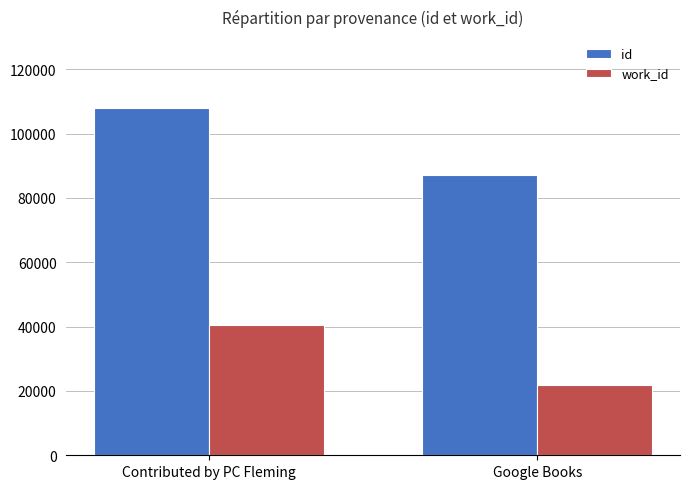

Does the chart contain any negative values?

No